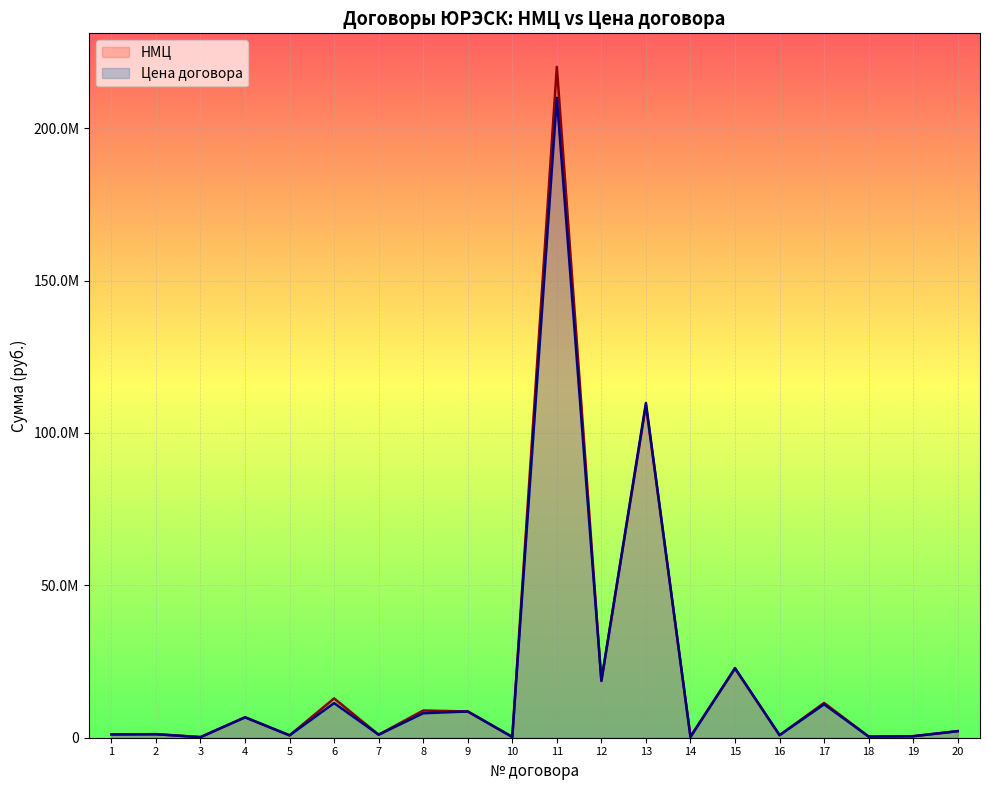

How many data points in Цена договора are above 2160000?

9